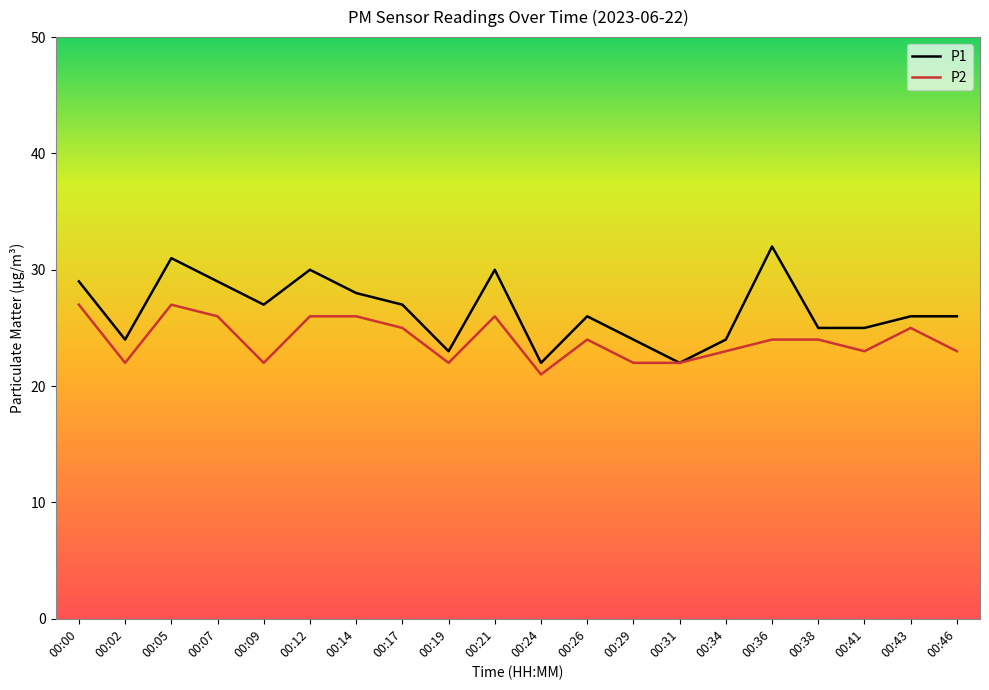

What is the minimum value for P1?

22